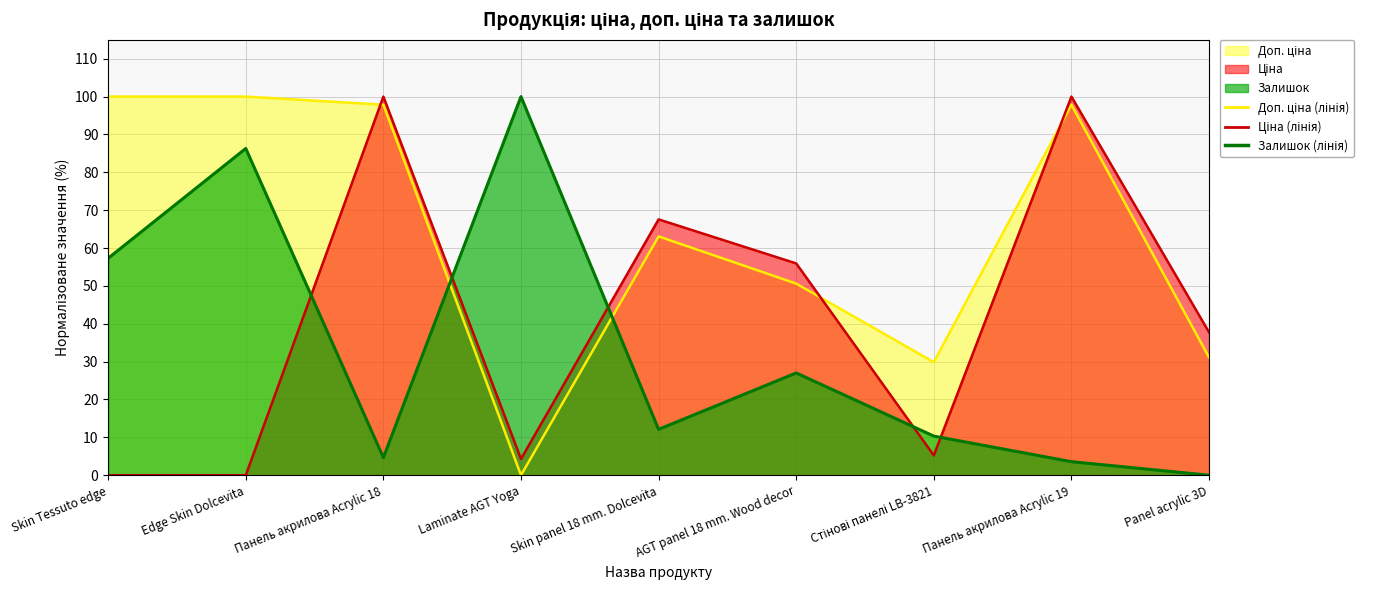

Between Панель акрилова Acrylic 18 and Laminate AGT Yoga, which series saw the biggest shift?

Доп. ціна